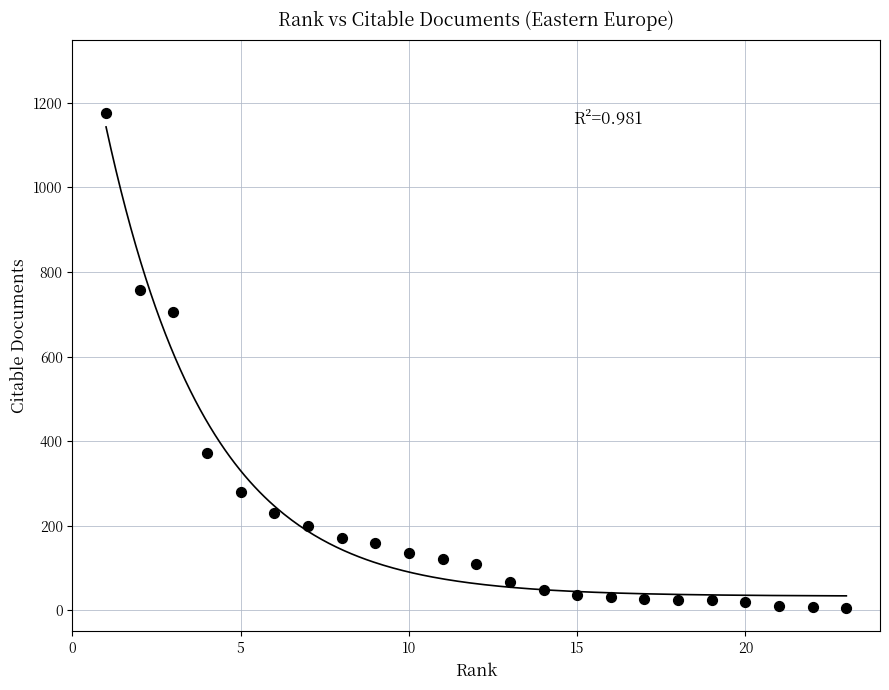

What is the range of X values (max minus min)?

22